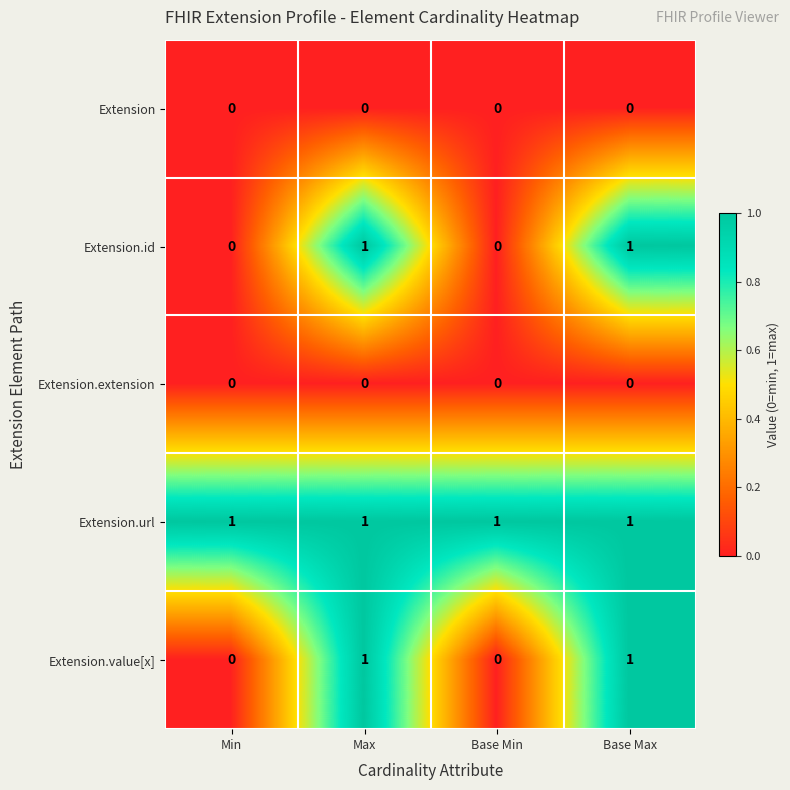

What is the maximum value shown in the chart?

1